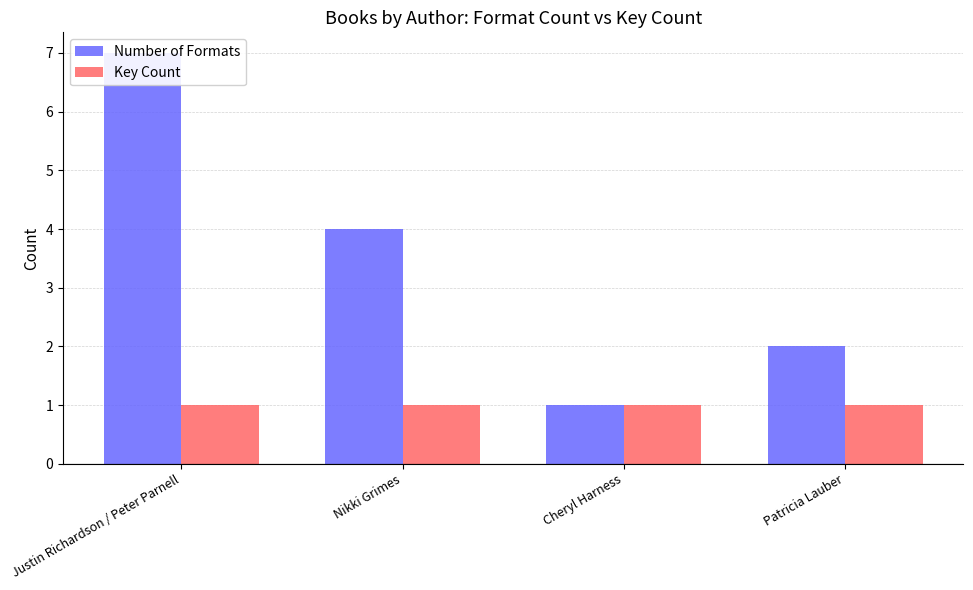

Which series has the widest spread of values?

Number of Formats